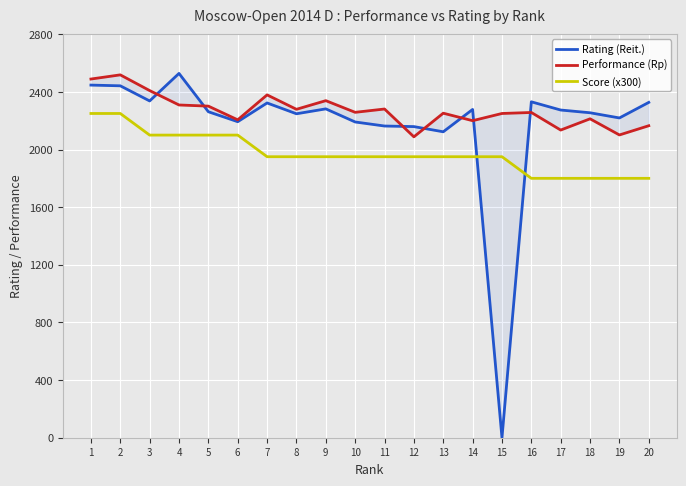

Is it true that Rating (Reit.) equals 1144 at 12?

False